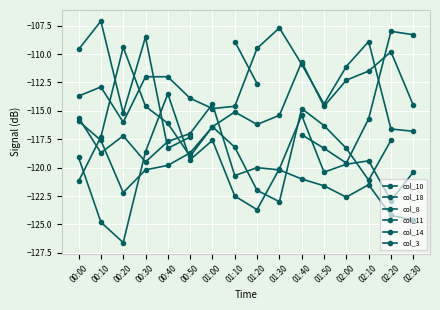

What is the label of the 8th point from the right?

01:20